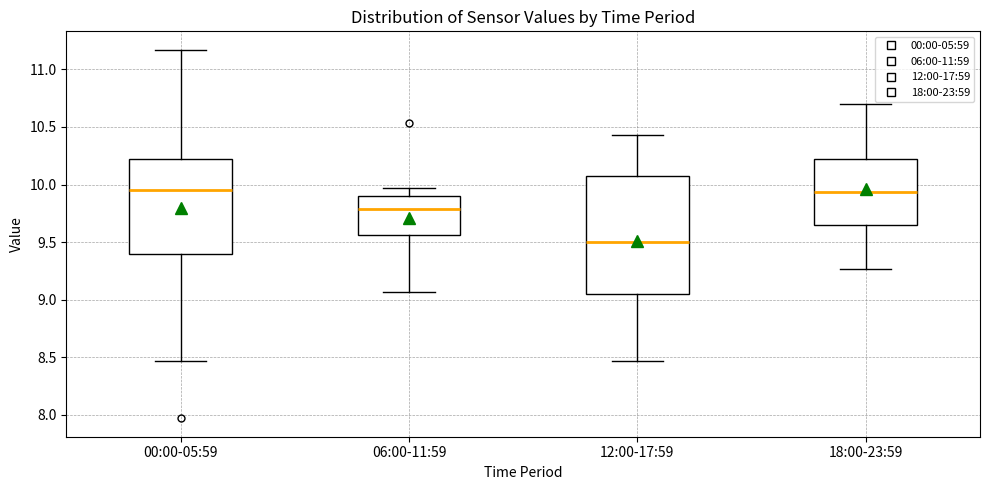

Comparing the boxes themselves (not the whiskers), which one is the tallest?

12:00-17:59